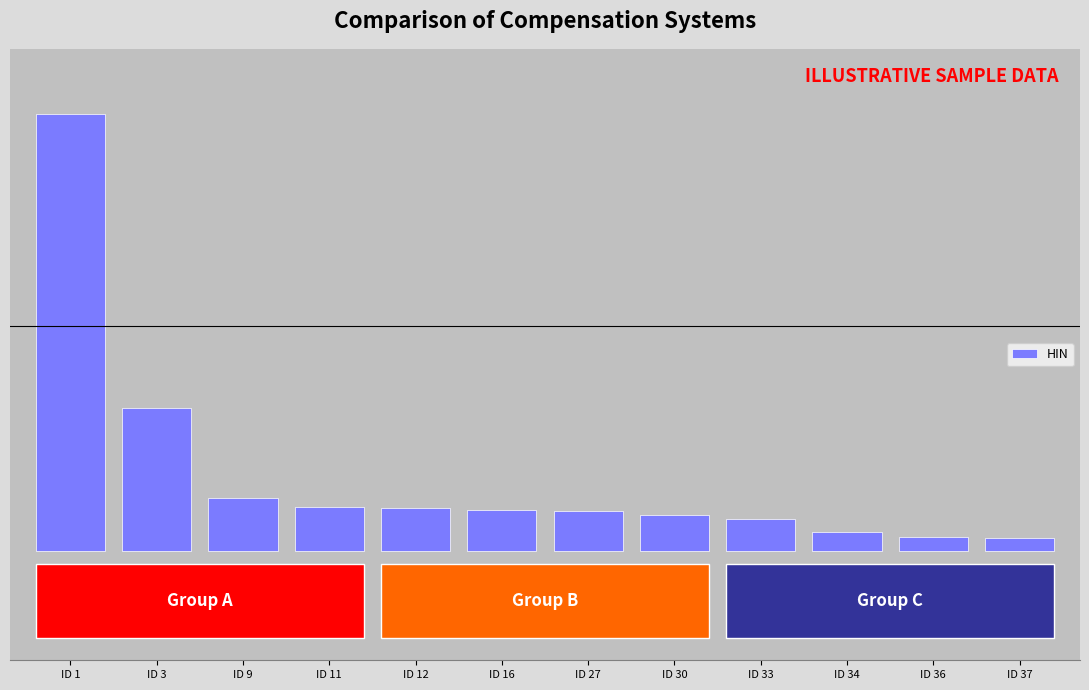

Does the chart contain any negative values?

No